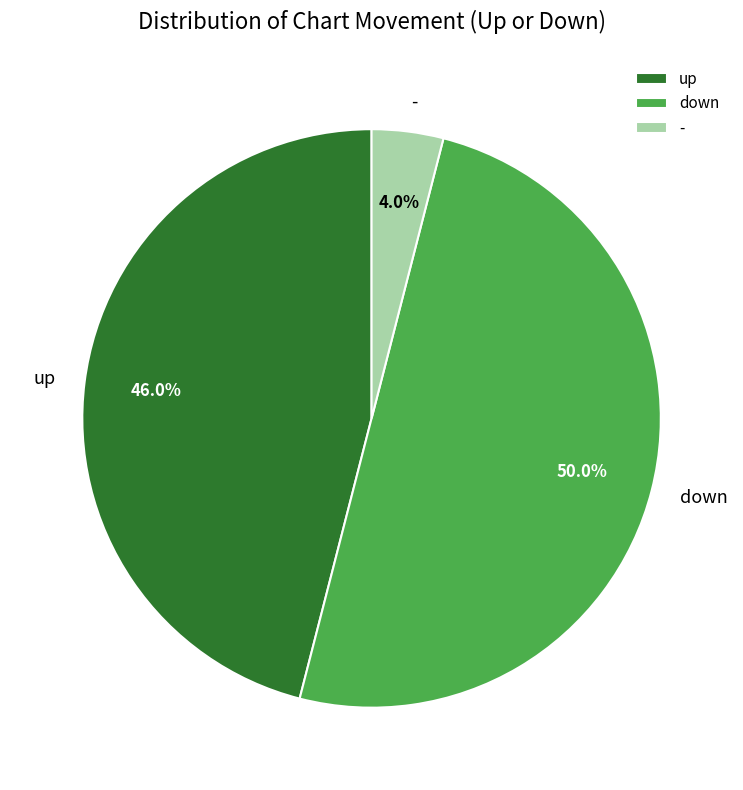

What percentage is the up slice, to the nearest percent?

46%